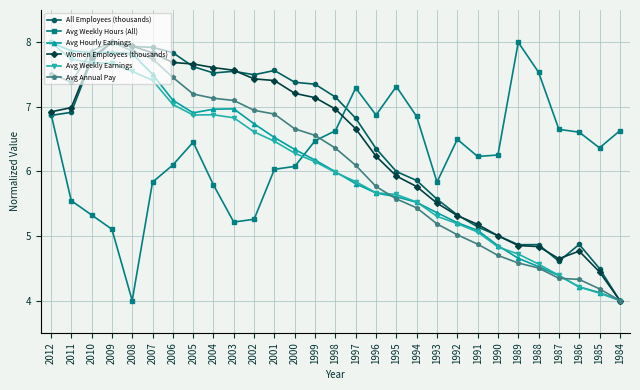

At which category does Avg Weekly Hours (All) reach its first local valley?

2008